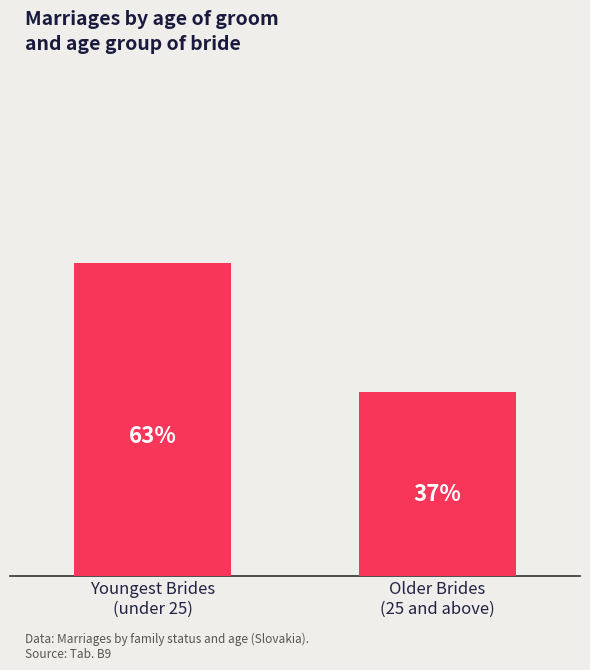

List the labels in order of value, smallest first.

Older Brides
(25 and above), Youngest Brides
(under 25)